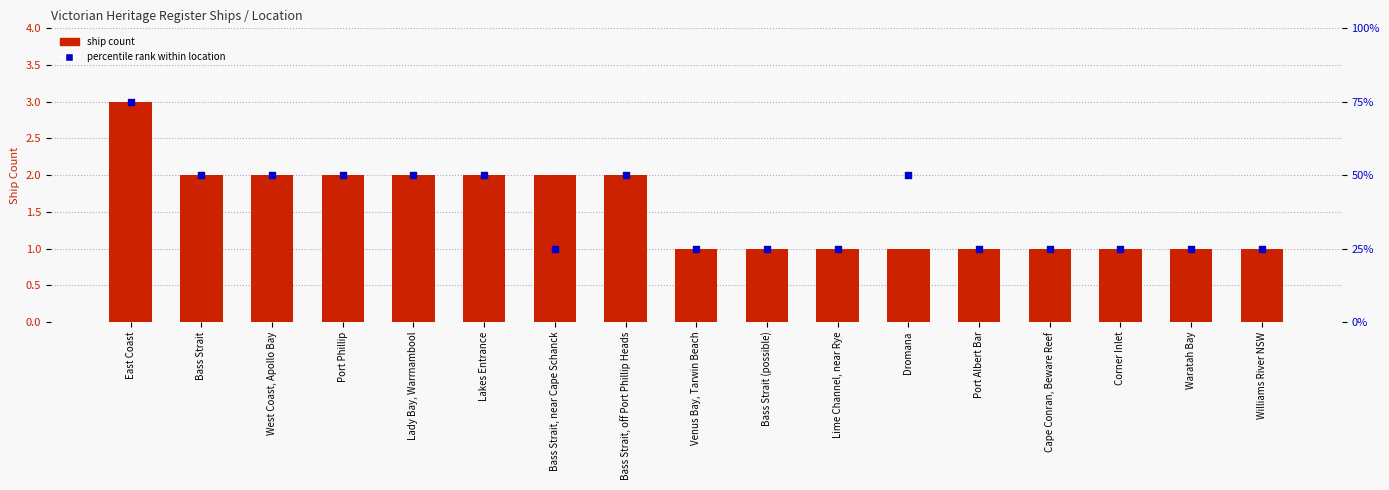

Which series reaches the minimum Y coordinate?

ship count